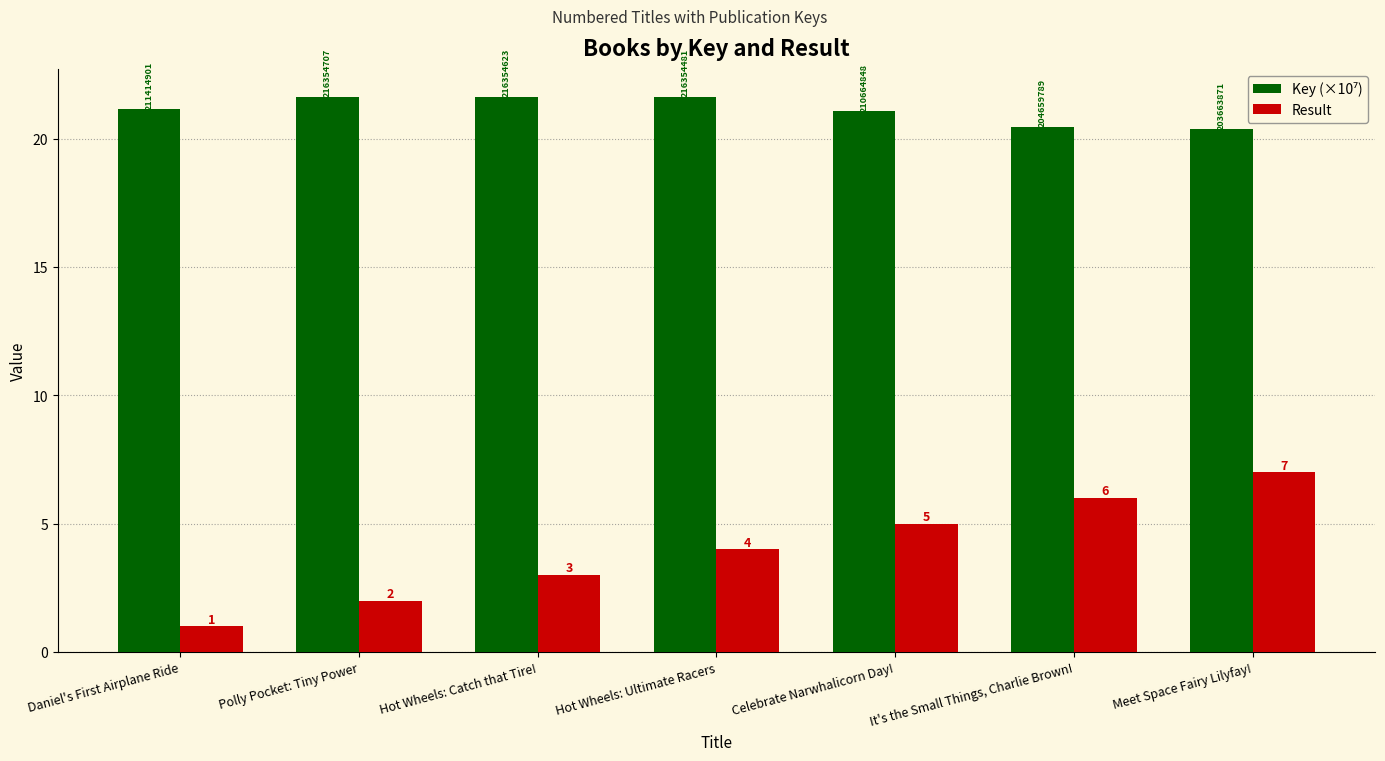

What is the sum of the Result values at Daniel's First Airplane Ride and Meet Space Fairy Lilyfay!?

8.0